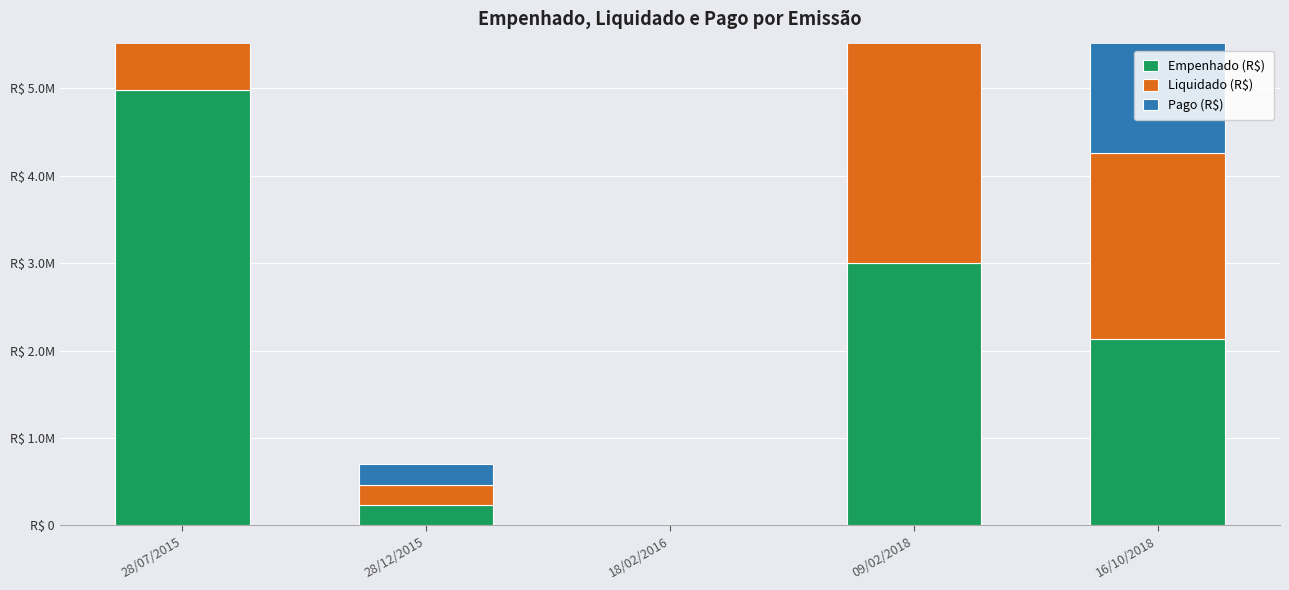

Which series has the widest spread of values?

Empenhado (R$)